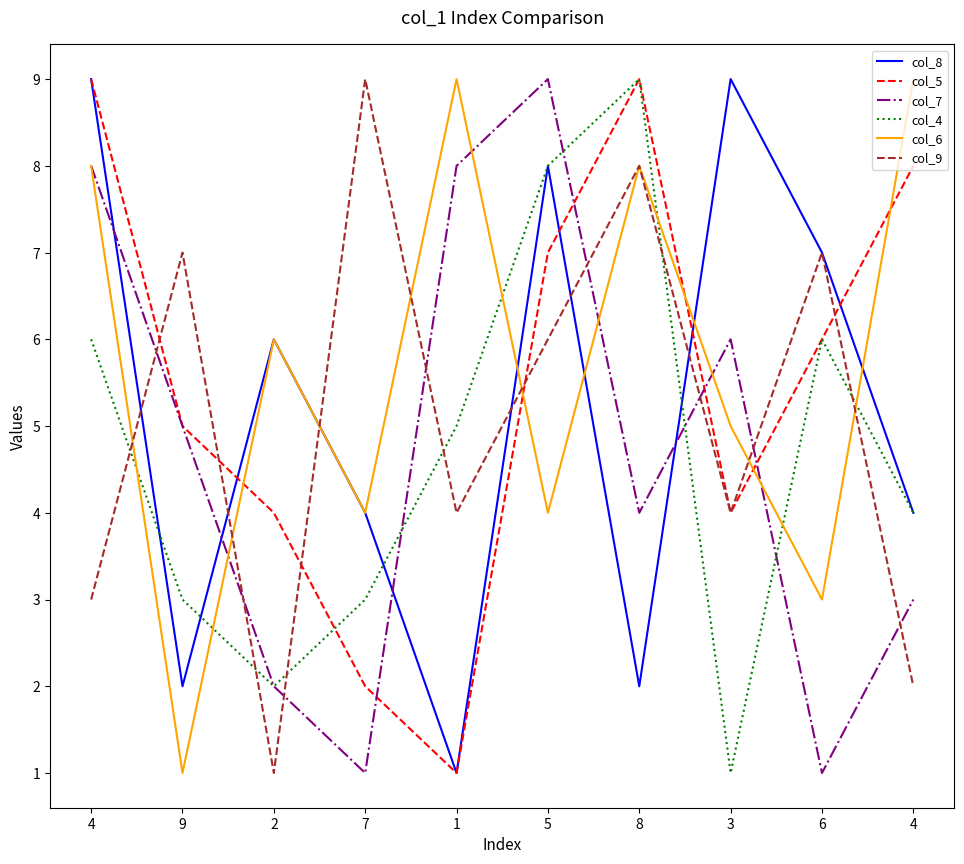

What is the sum of the col_5 values at 5 and 3?

11